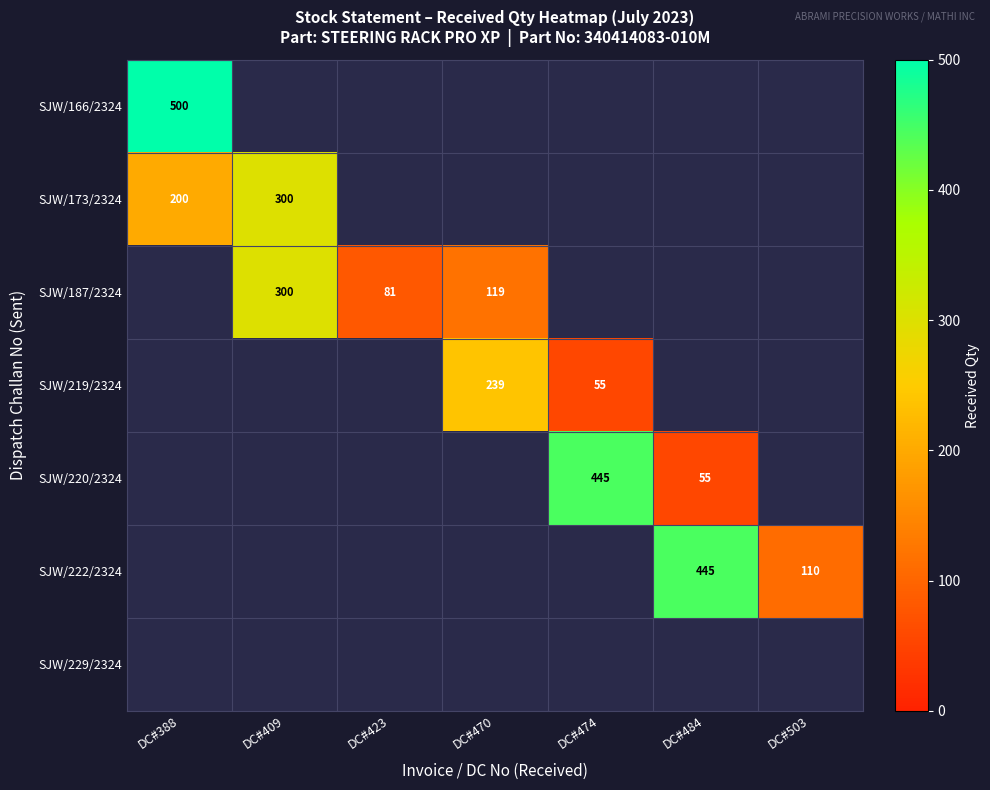

The value of SJW/187/2324 at DC#470 is 201. True or false?

False